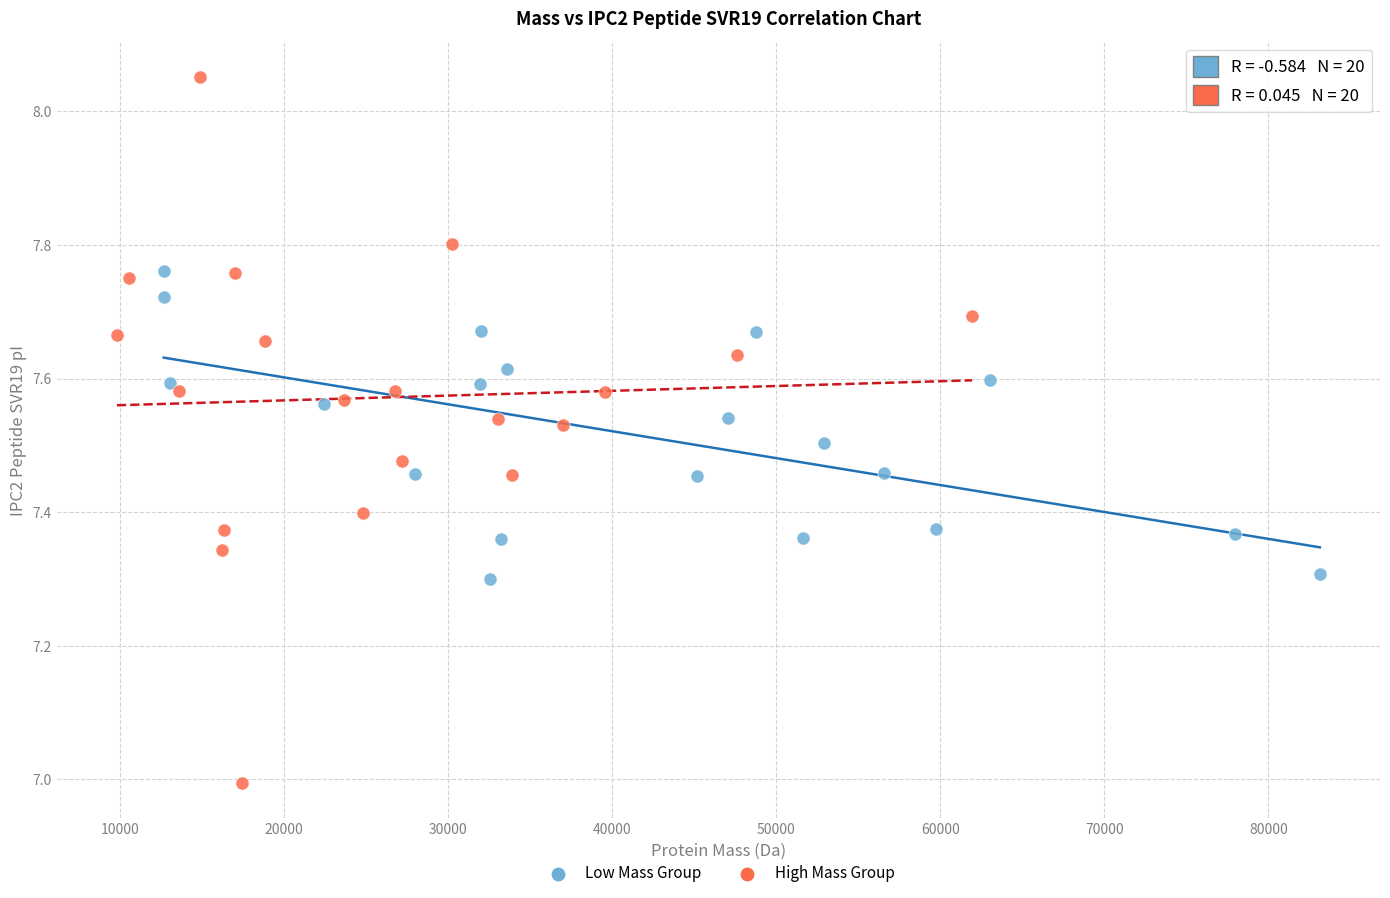

Which series reaches the maximum Y coordinate?

High Mass Group